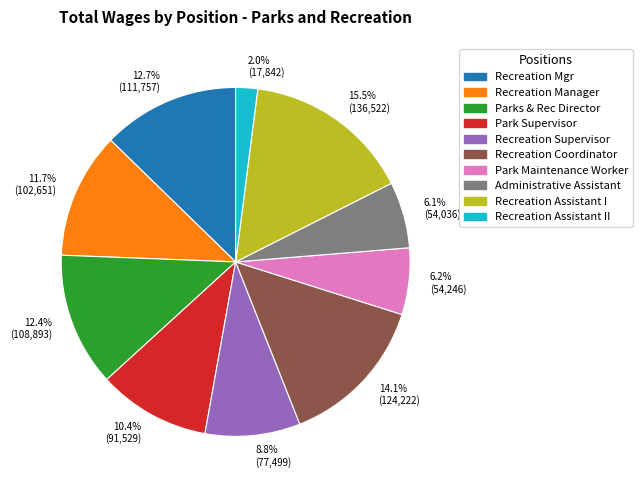

What is the total percentage of 15.5% (136,522) and 6.2% (54,246)?

21.7%